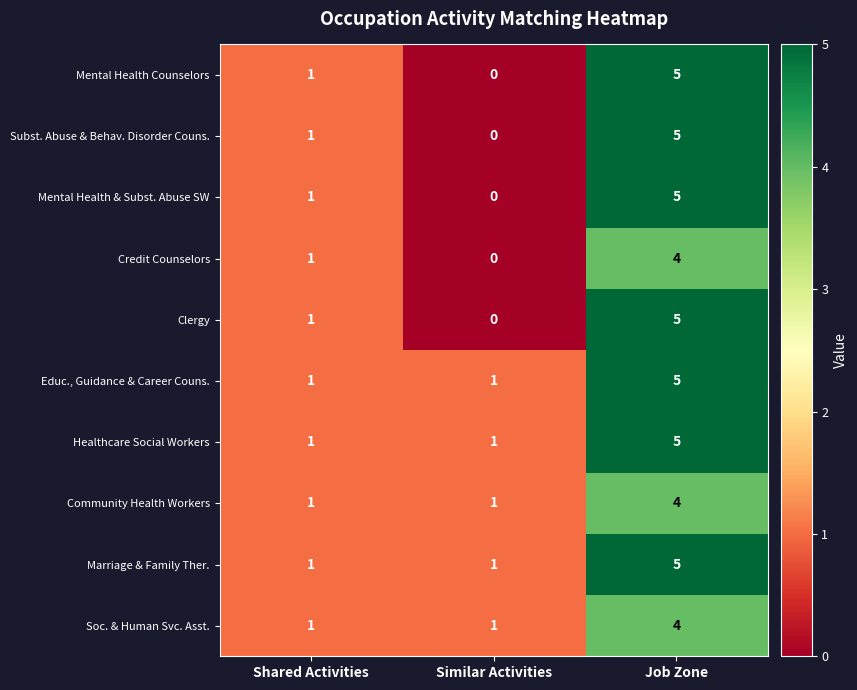

What is the total value across all series at Similar Activities?

5